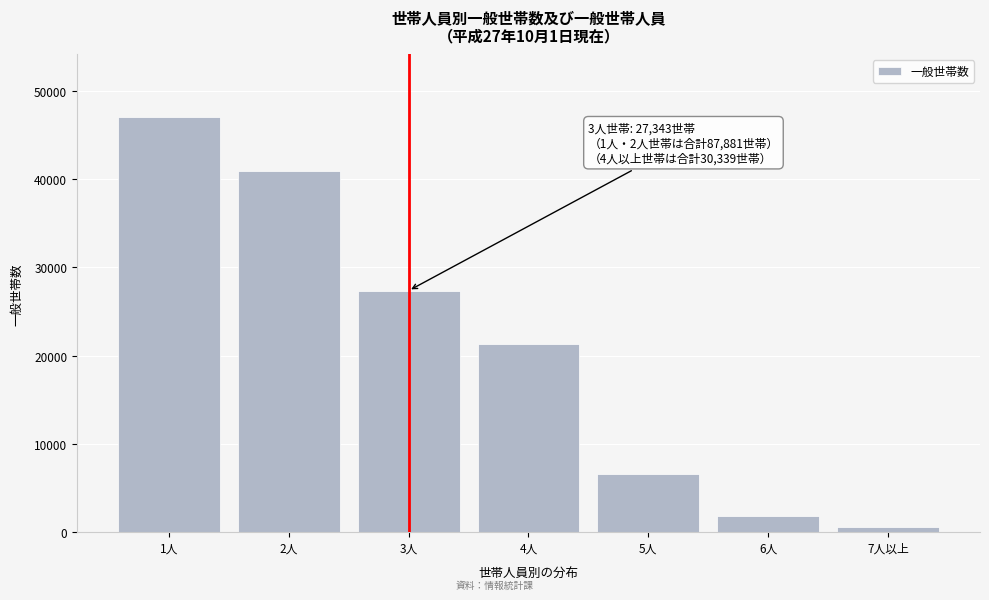

Reading right to left, transcribe all the data shown in this chart.

627	1809	6561	21342	27343	40854	47027